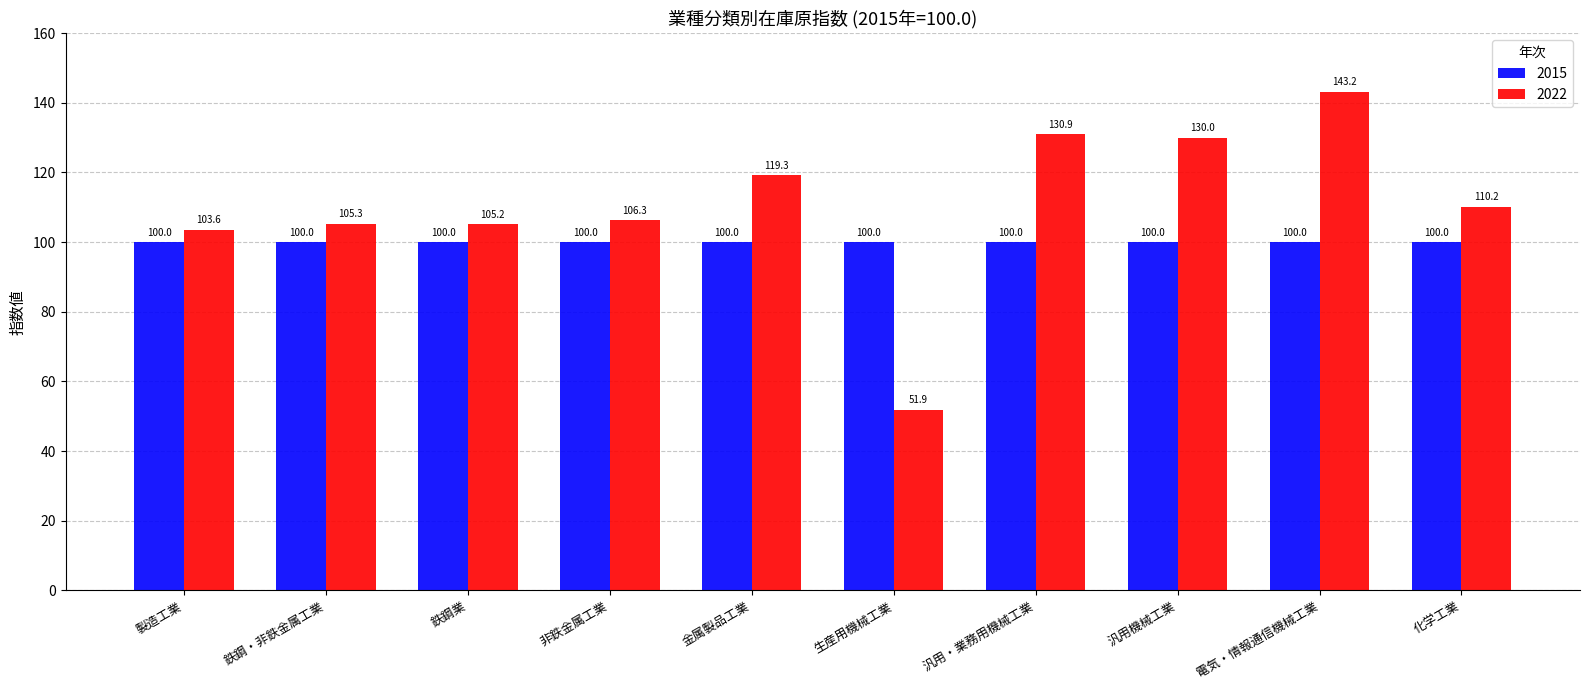

Which series changed the most between 製造工業 and 電気・情報通信機械工業?

2022